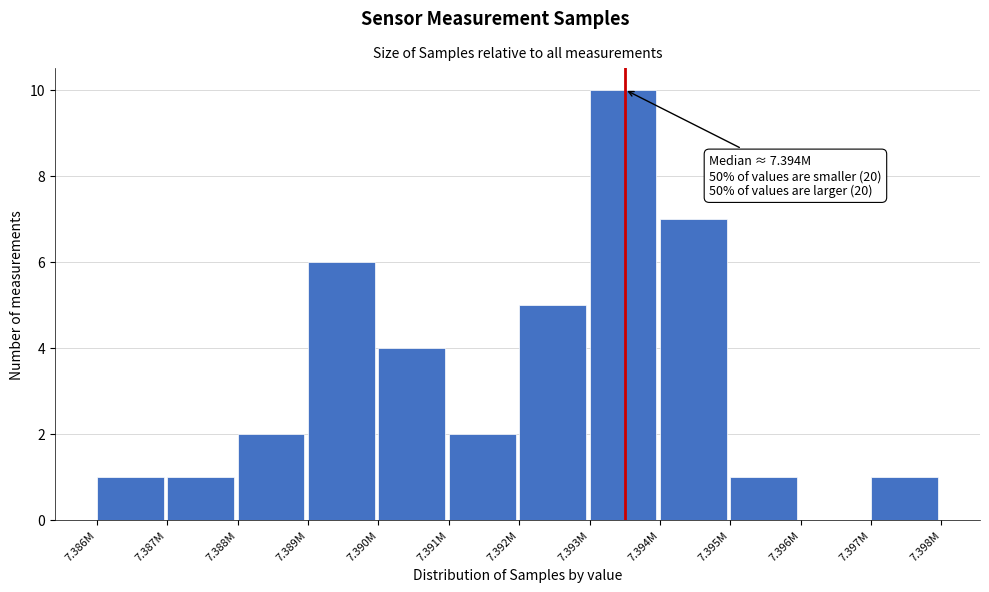

Reading right to left, transcribe all the data shown in this chart.

7.397M=1	7.396M=0	7.395M=1	7.394M=7	7.393M=10	7.392M=5	7.391M=2	7.390M=4	7.389M=6	7.388M=2	7.387M=1	7.386M=1